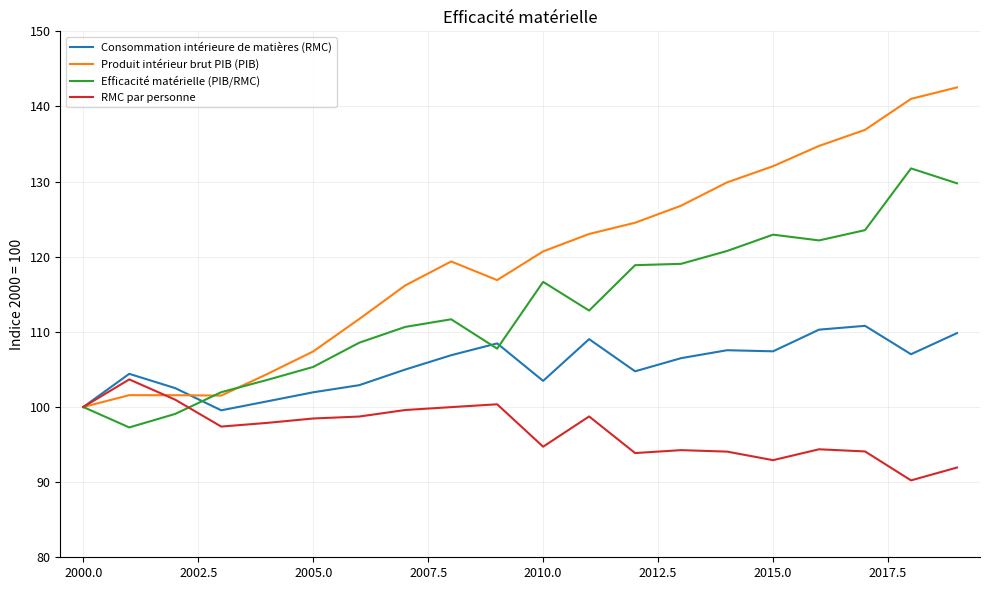

List the series in order of their peak value, highest first.

Produit intérieur brut PIB (PIB), Efficacité matérielle (PIB/RMC), Consommation intérieure de matières (RMC), RMC par personne